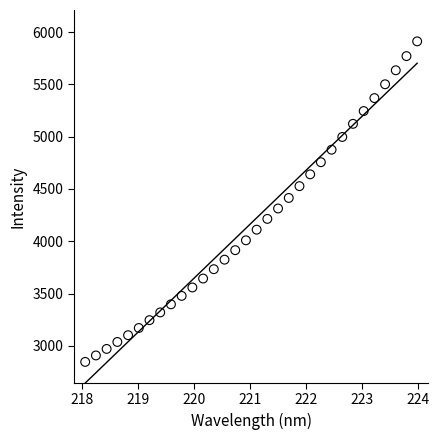

What is the range of Y values (max minus min)?

3066.9